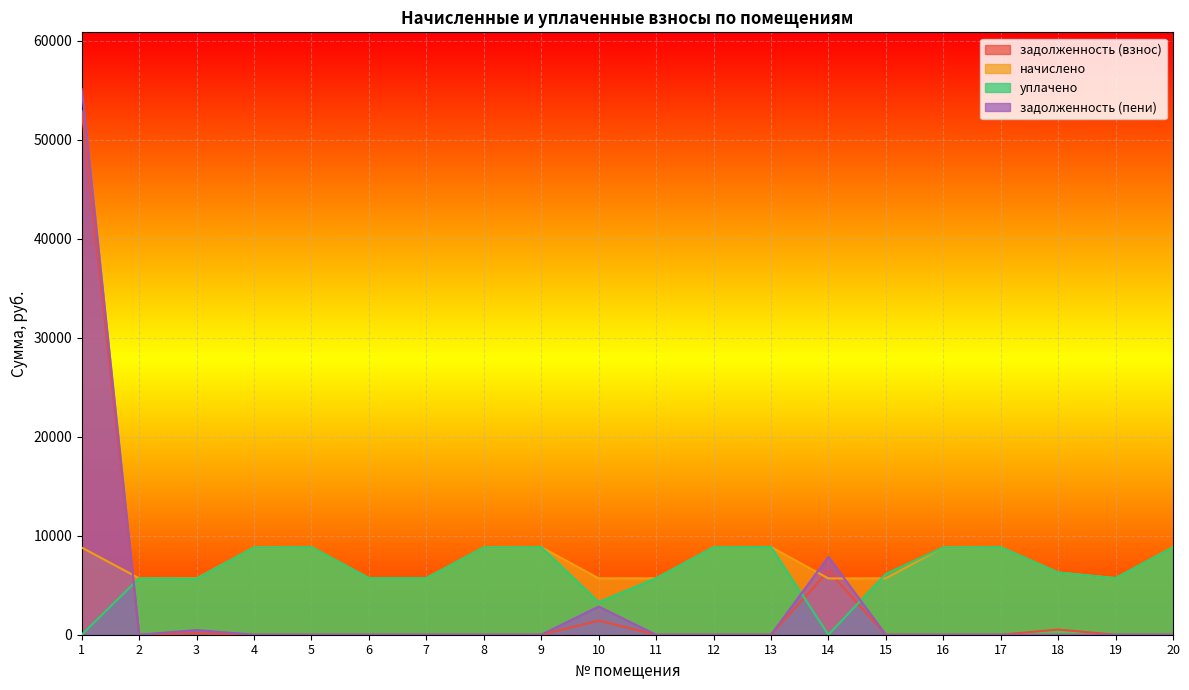

The задолженность (пени) series shows 0.0 at 8. True or false?

True